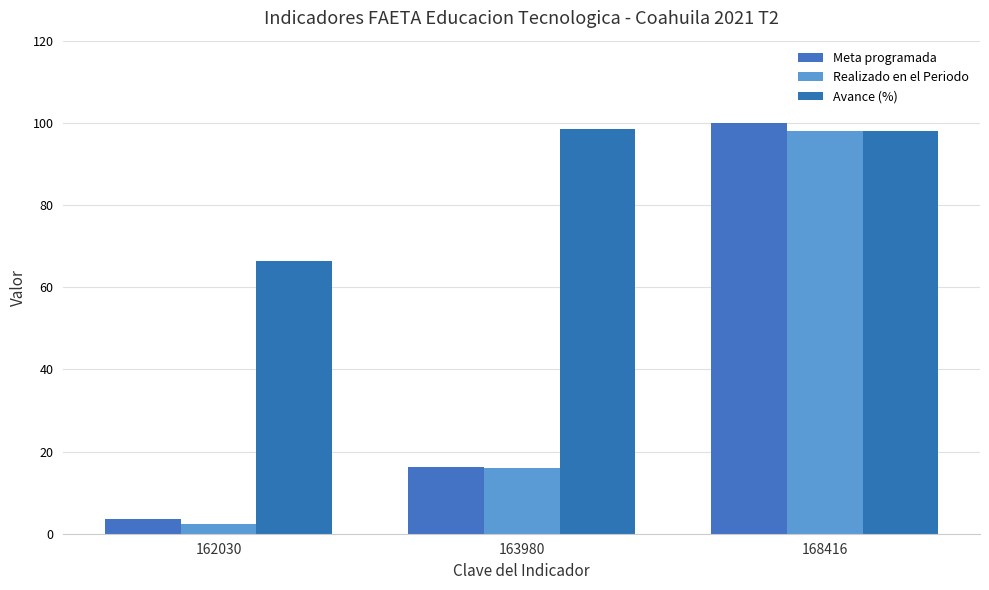

Reading left to right, what are all the values shown in this chart?

Meta programada: 3.6	16.3	100.0
Realizado en el Periodo: 2.4	16.0	98.0
Avance (%): 66.4	98.6	98.0